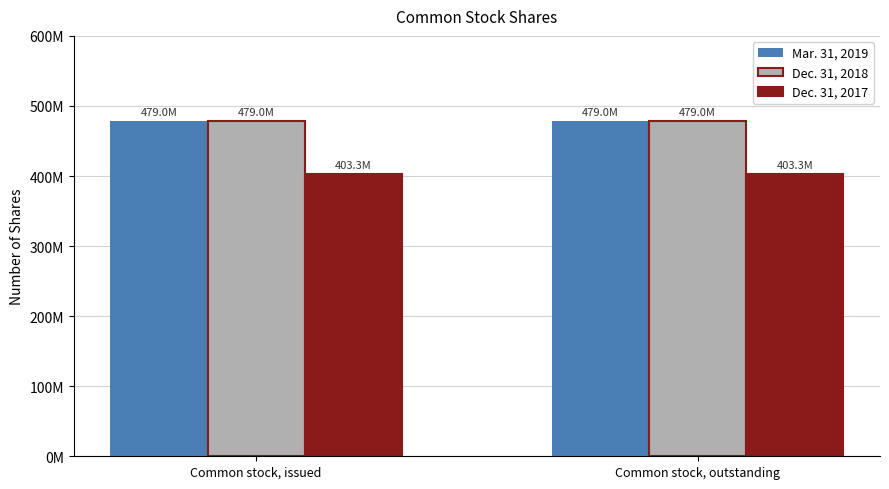

At which label does Dec. 31, 2018 reach its peak?

Common stock, issued